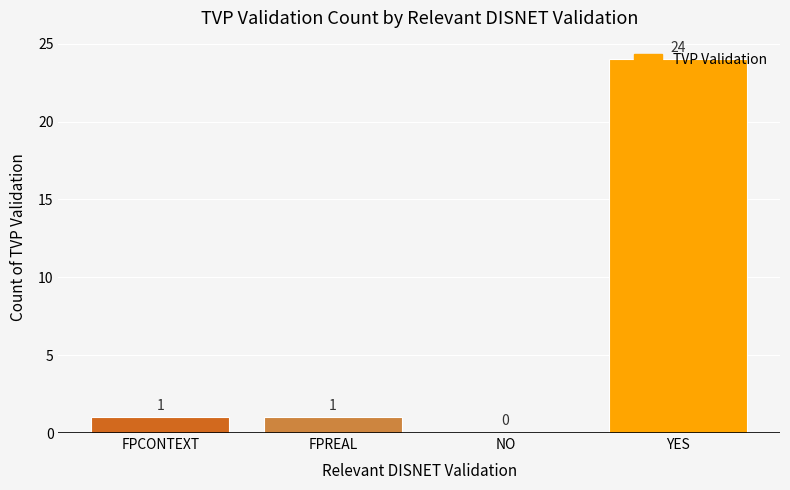

Which has a higher value, FPCONTEXT or NO?

FPCONTEXT